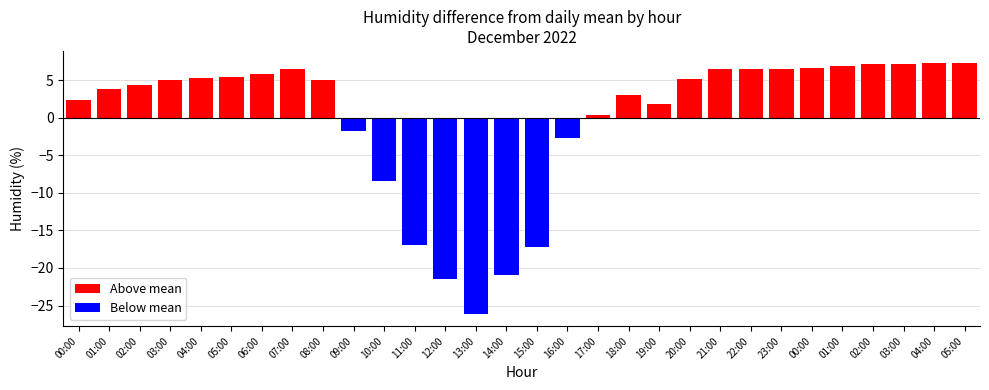

What is the change in value from 06:00 to 07:00?

+0.7